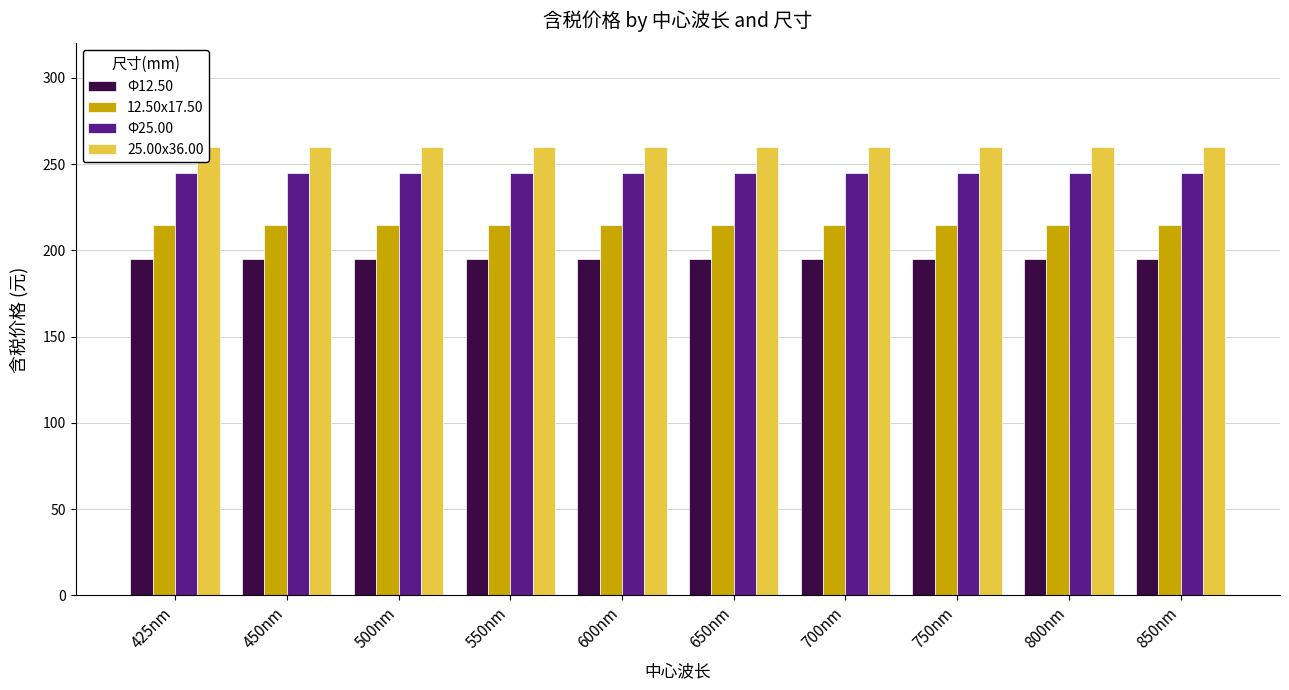

Is it true that Φ25.00 equals 245 at 850nm?

True